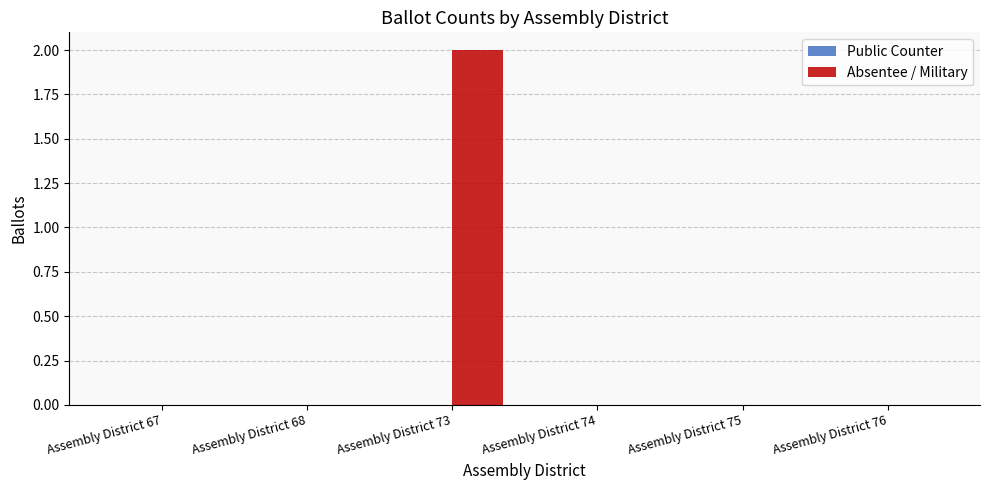

The value at Assembly District 75 is -1. True or false?

False